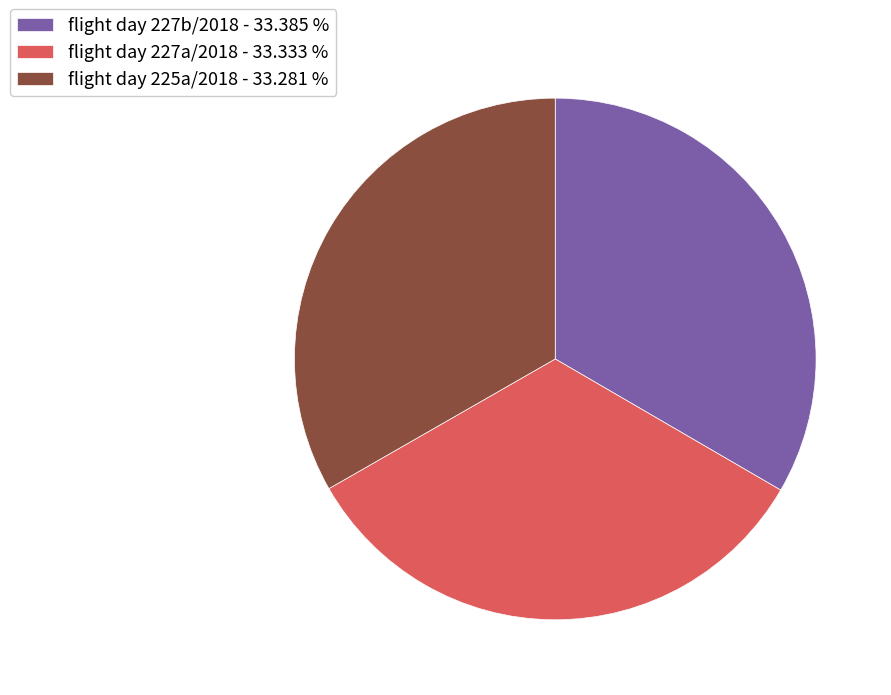

Approximately how many times larger is the value at flight day 227a/2018 - 33.333 % compared to flight day 225a/2018 - 33.281 %?

1.0